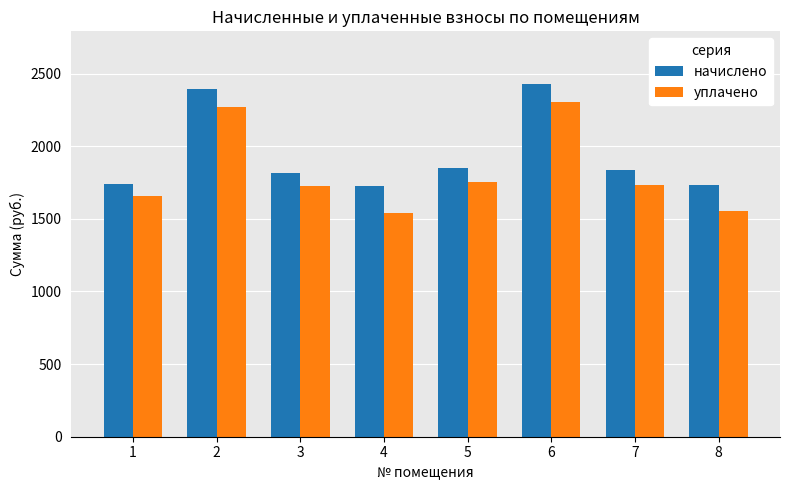

What is the total value across all series at 4?

3260.4